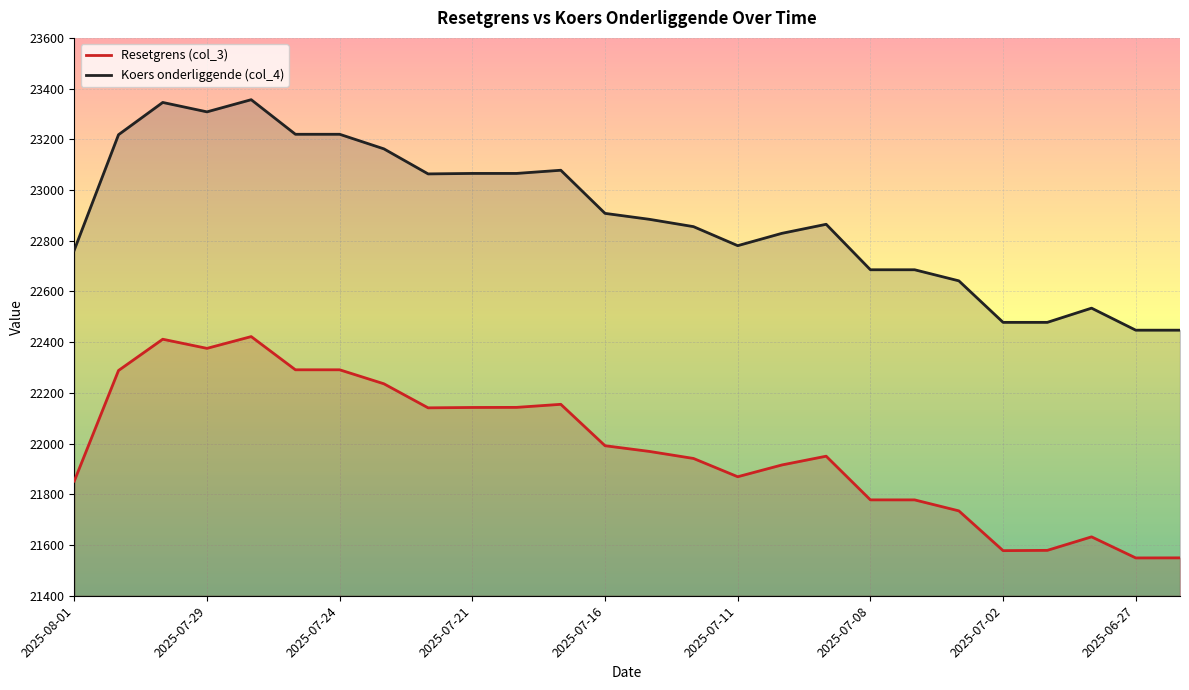

Reading left to right, what are all the values shown in this chart?

Resetgrens (col_3): 2025-08-01=21852.2	2025-07-31=22288.3	2025-07-30=22411.6	2025-07-29=22375.6	2025-07-28=22422.0	2025-07-25=22291.1	2025-07-24=22291.1	2025-07-23=22235.9	2025-07-22=22141.0	2025-07-21=22142.5	2025-07-18=22142.9	2025-07-17=22154.9	2025-07-16=21991.6	2025-07-15=21969.2	2025-07-14=21941.4	2025-07-11=21869.3	2025-07-10=21915.8	2025-07-09=21950.3	2025-07-08=21778.1	2025-07-07=21778.0	2025-07-03=21734.7	2025-07-02=21577.9	2025-07-01=21579.0	2025-06-30=21632.3	2025-06-27=21549.1	2025-06-26=21549.4
Koers onderliggende (col_4): 2025-08-01=22763.3	2025-07-31=23218.1	2025-07-30=23345.4	2025-07-29=23308.3	2025-07-28=23356.3	2025-07-25=23219.9	2025-07-24=23219.9	2025-07-23=23162.4	2025-07-22=23063.6	2025-07-21=23065.5	2025-07-18=23065.5	2025-07-17=23078.0	2025-07-16=22908.0	2025-07-15=22884.6	2025-07-14=22855.6	2025-07-11=22780.6	2025-07-10=22829.3	2025-07-09=22864.9	2025-07-08=22685.6	2025-07-07=22685.6	2025-07-03=22641.9	2025-07-02=22478.1	2025-07-01=22478.1	2025-06-30=22534.2	2025-06-27=22447.3	2025-06-26=22447.3